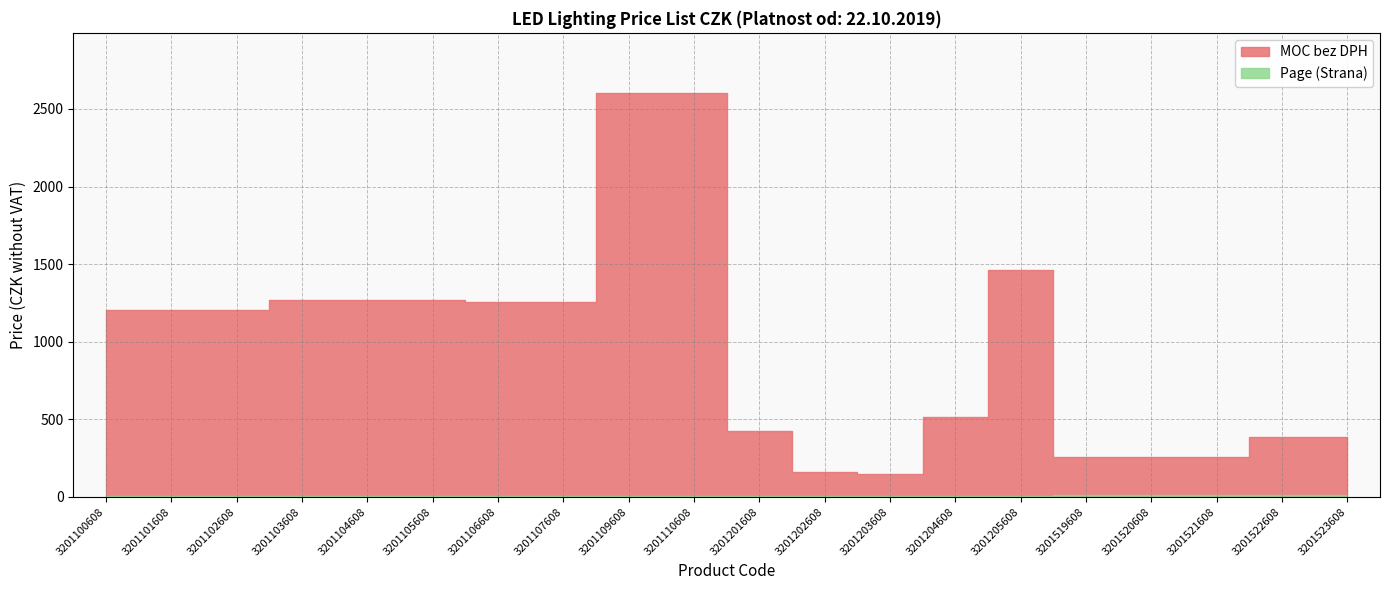

How many lines are shown in the chart?

2